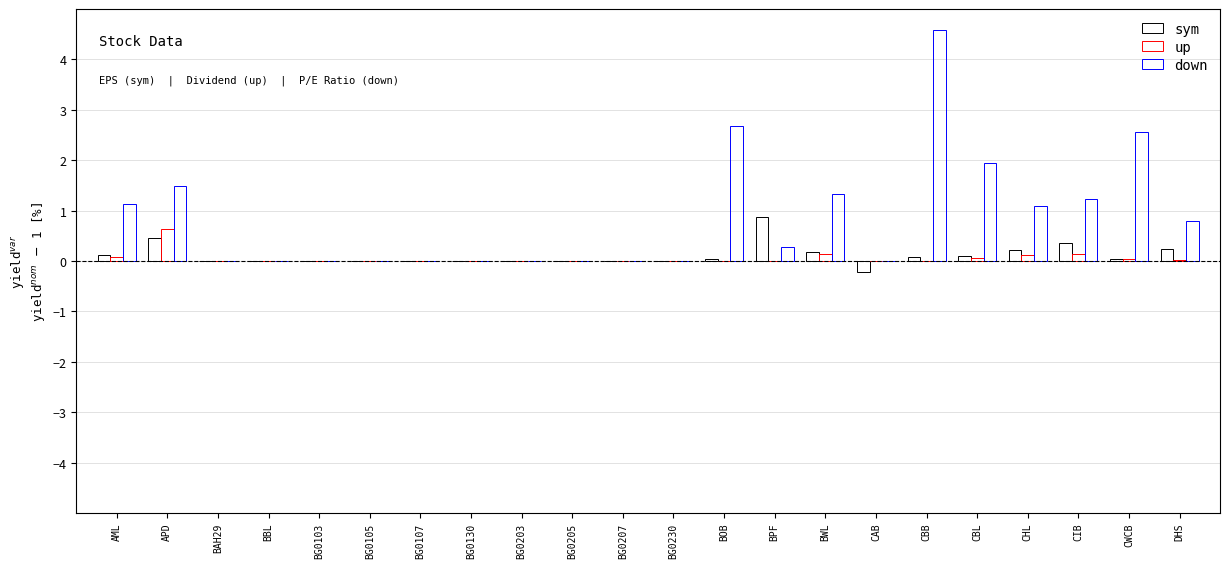

Count the number of categories in the chart.

22